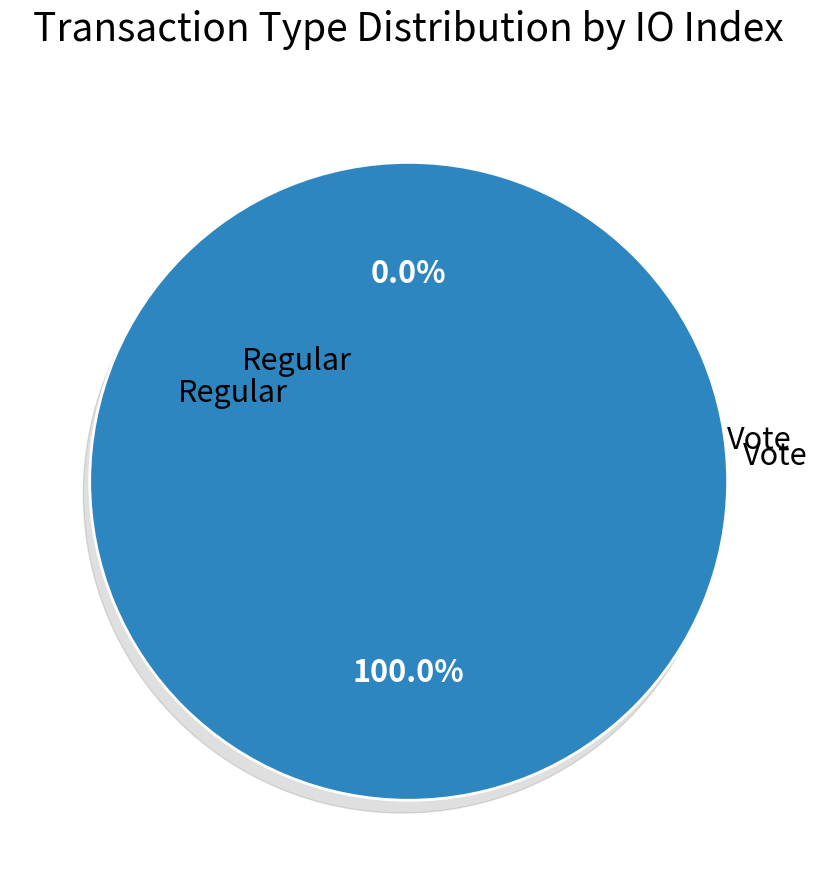

To the nearest percent, what is the average slice percentage?

50%